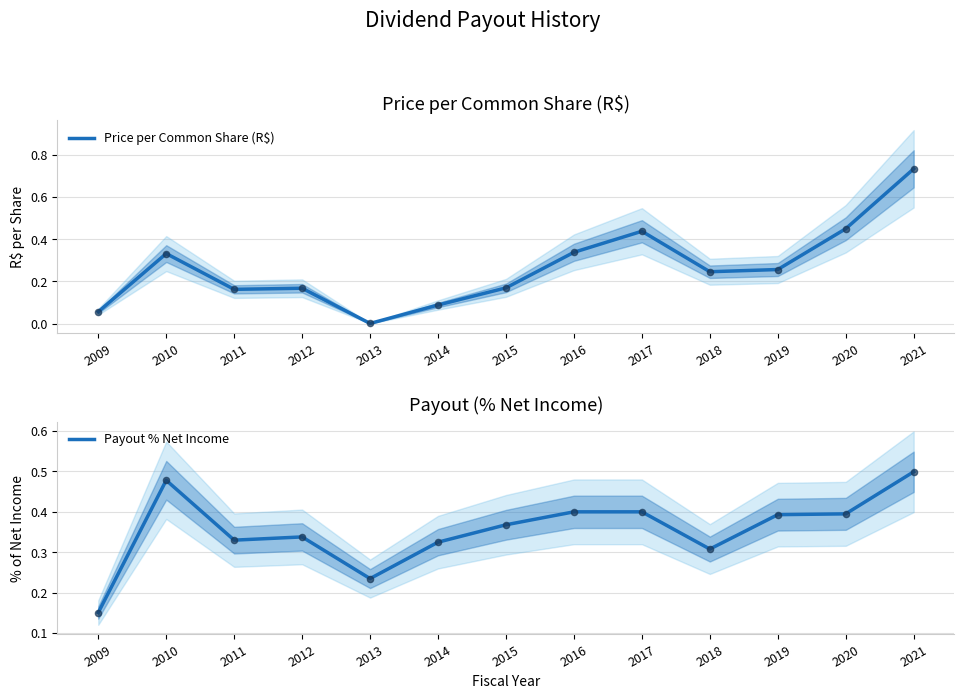

Which series contains the lowest Y value?

Price per Common Share (R$)